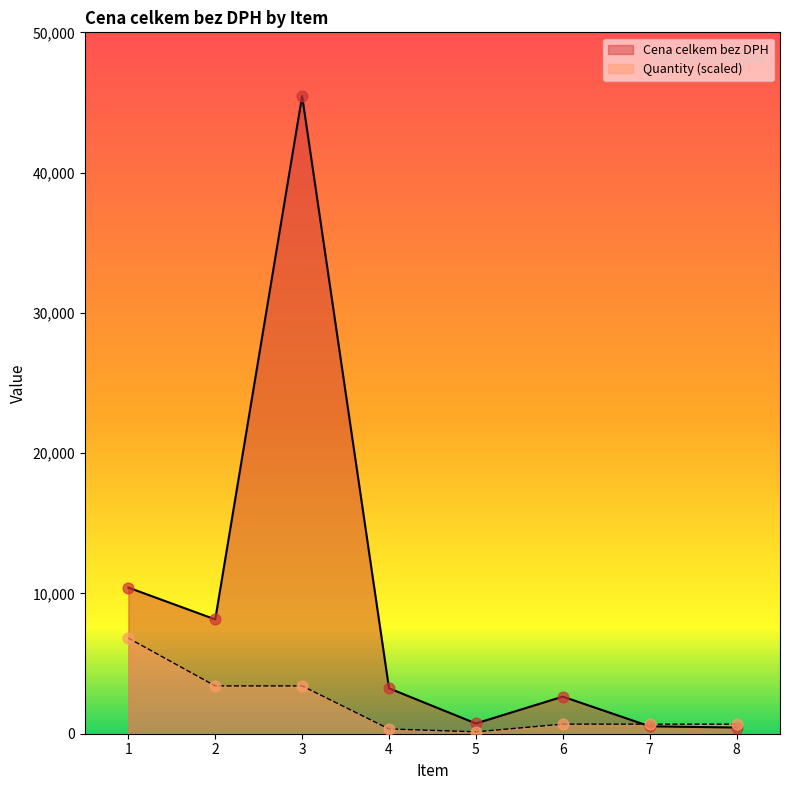

Which series has the largest Y range (max minus min)?

Cena celkem bez DPH